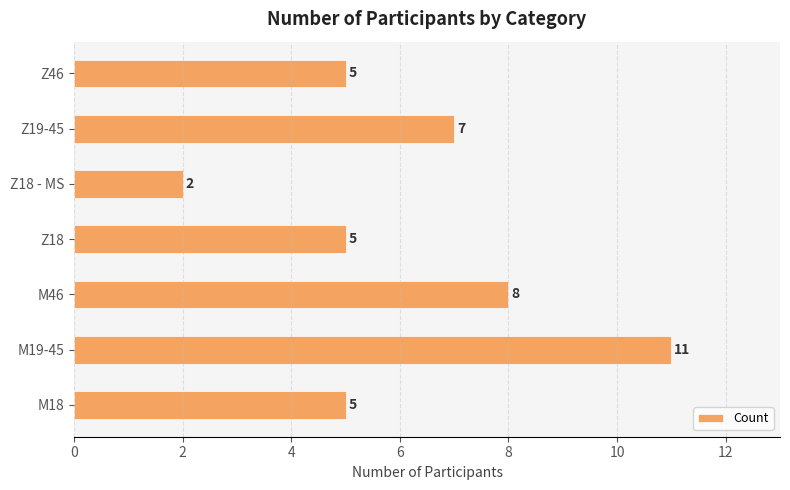

Between Z18 - MS and Z19-45, which is larger?

Z19-45